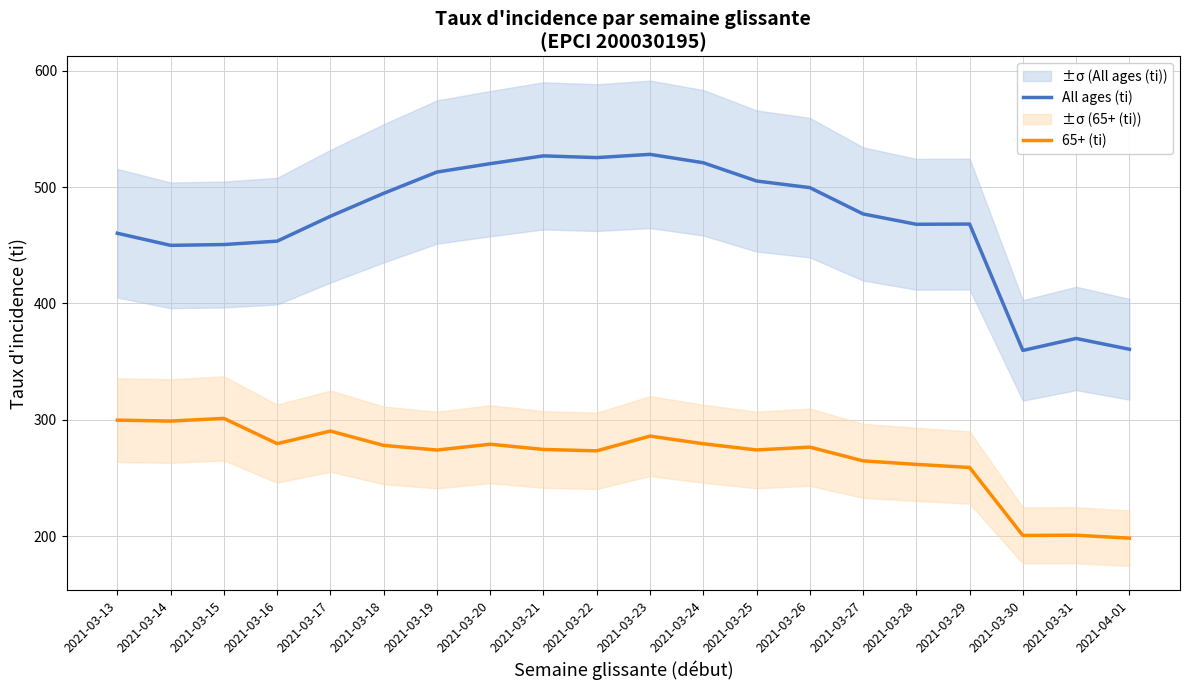

Does the chart display data point markers on the line(s)?

No